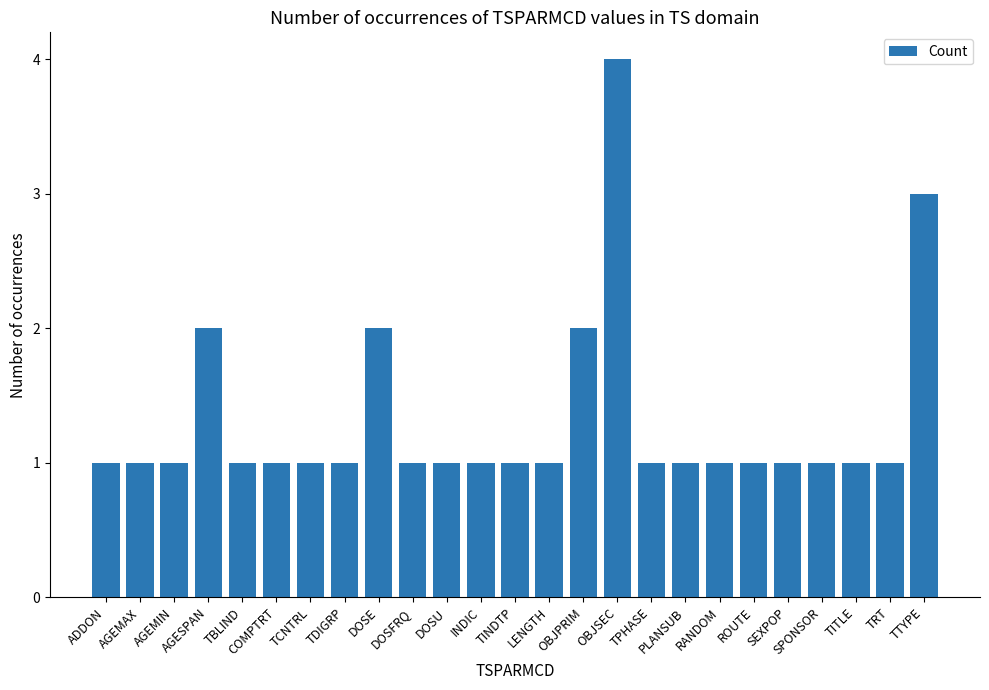

What is the smallest value displayed?

1